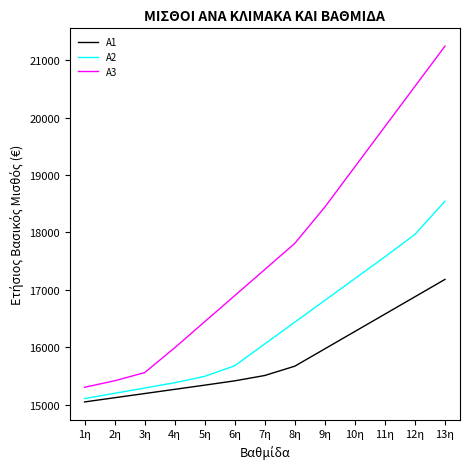

Does the chart have visible grid lines?

No